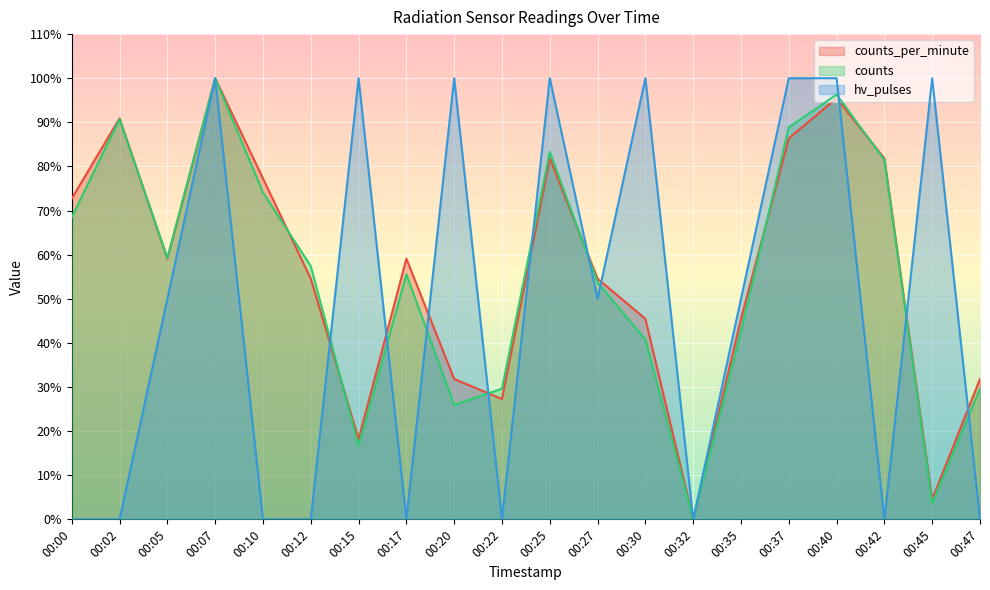

How many times do hv_pulses and counts_per_minute cross each other?

10